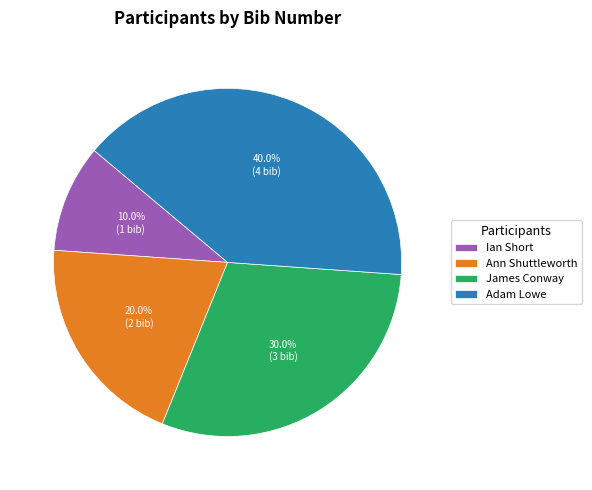

How many slices are in this pie chart?

4